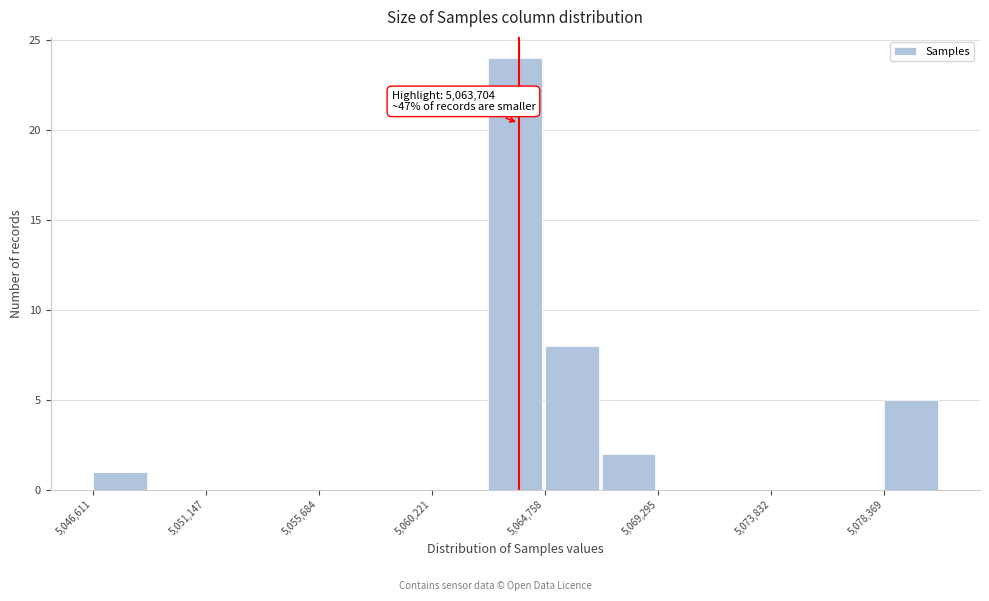

Which range on the x-axis has the tallest bar?

5062500 to 5065000